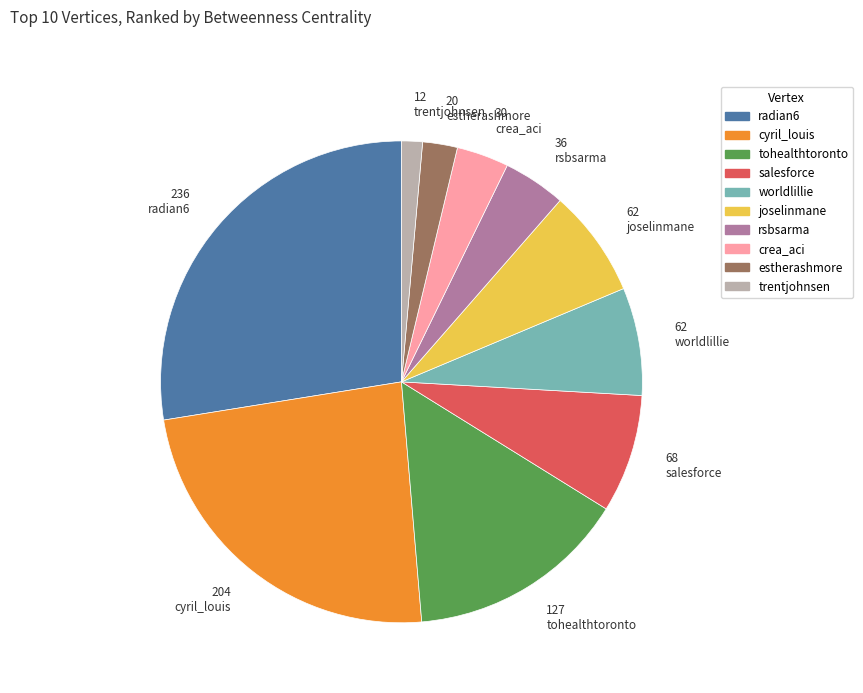

How many segments does this pie chart have?

10